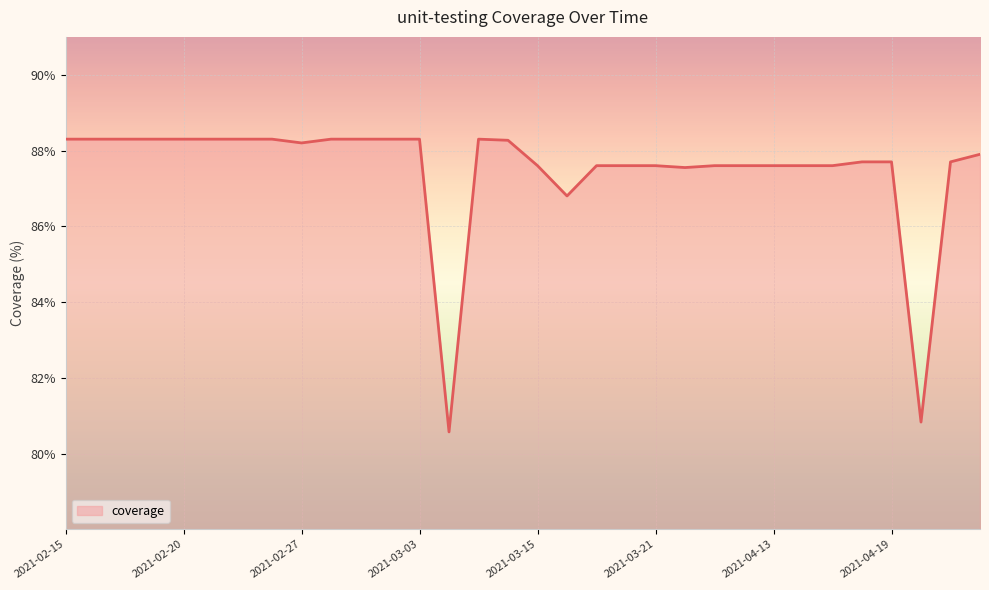

What is the smallest value displayed?

80.6